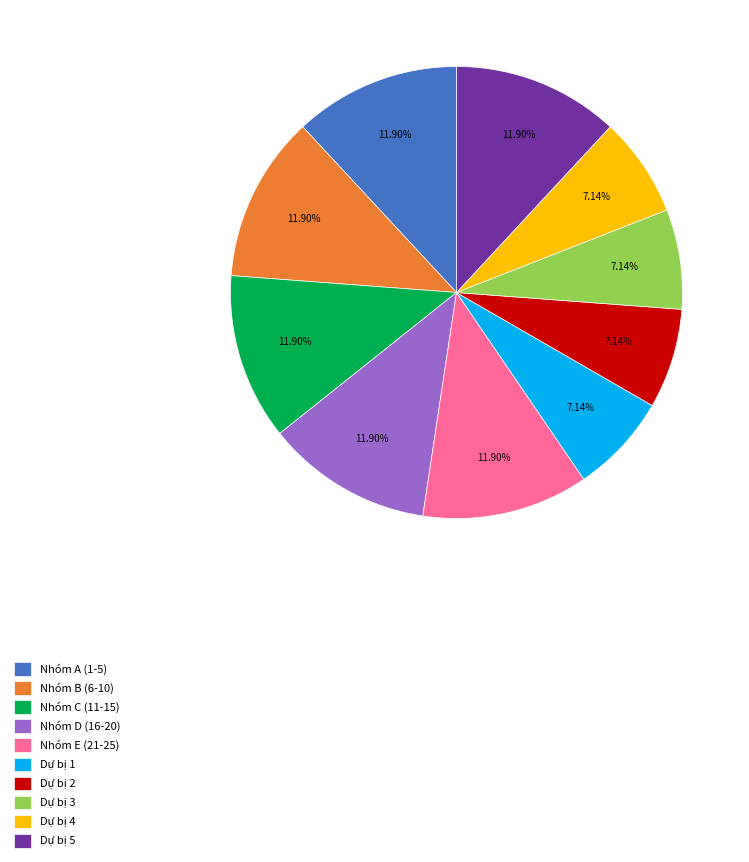

How many segments does this pie chart have?

10